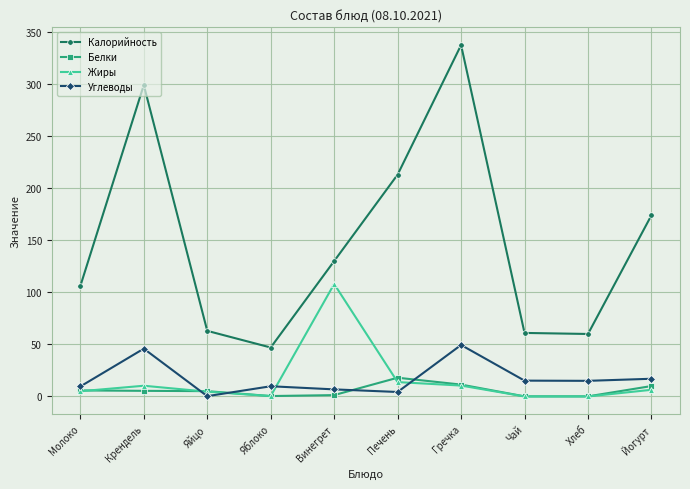

Is it true that Жиры equals 0.0 at Чай?

True